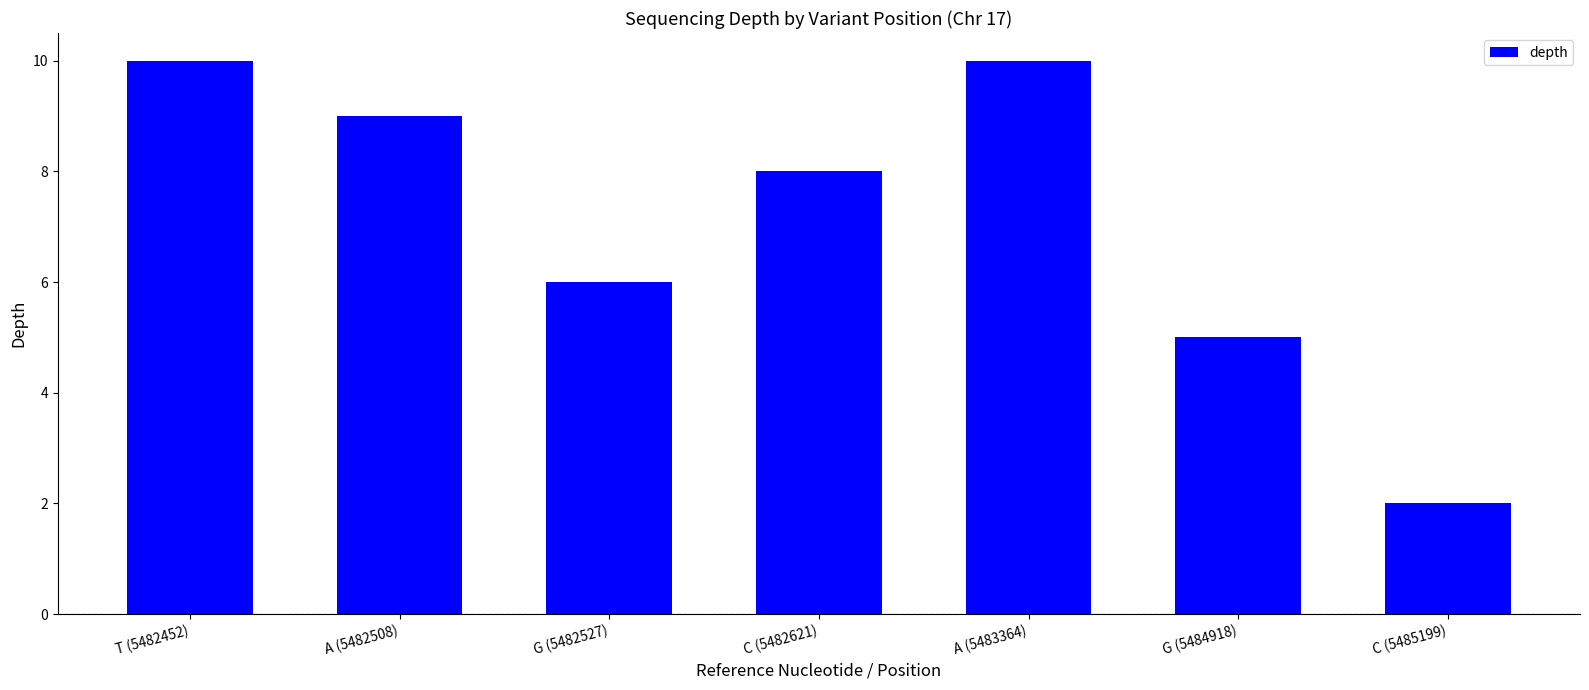

What is the ratio of the value at G (5482527) to the value at A (5482508)?

0.7